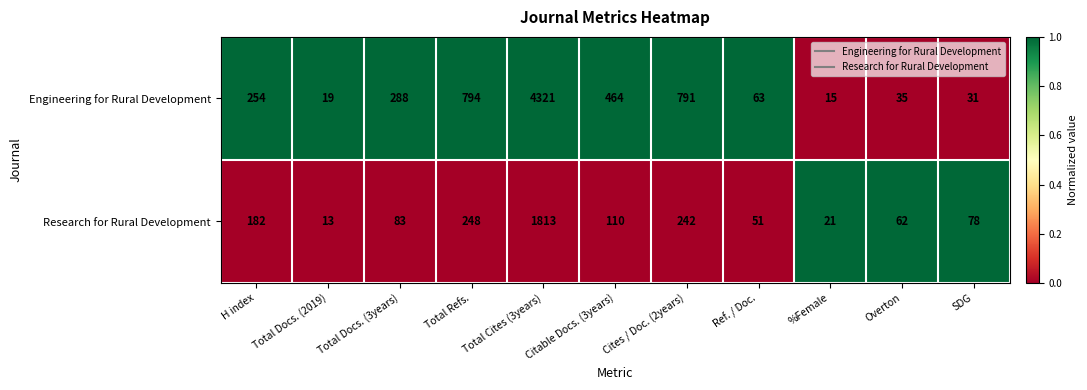

Count the number of categories in the chart.

11